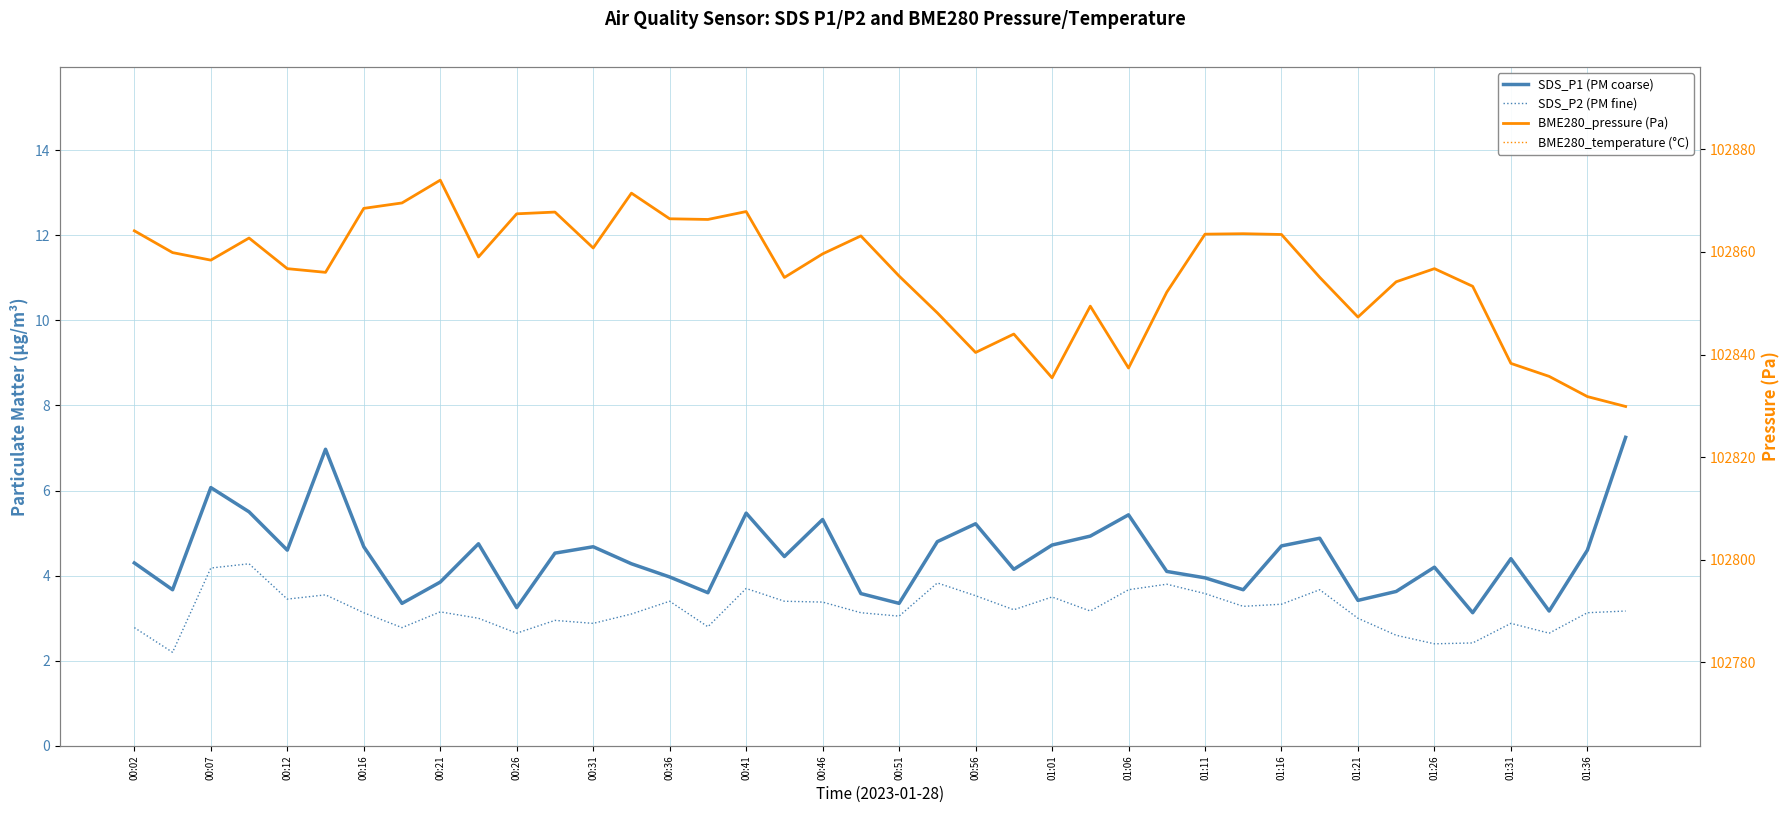

At which category is the sum across all series the highest?

00:21